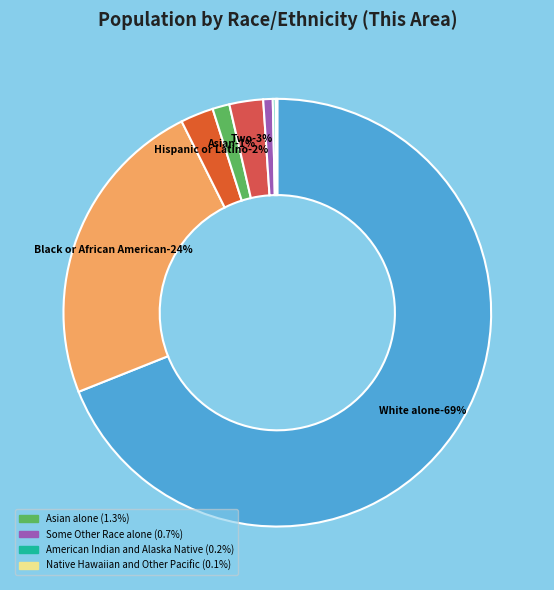

What percentage is NOT represented by Asian alone?

98.7%